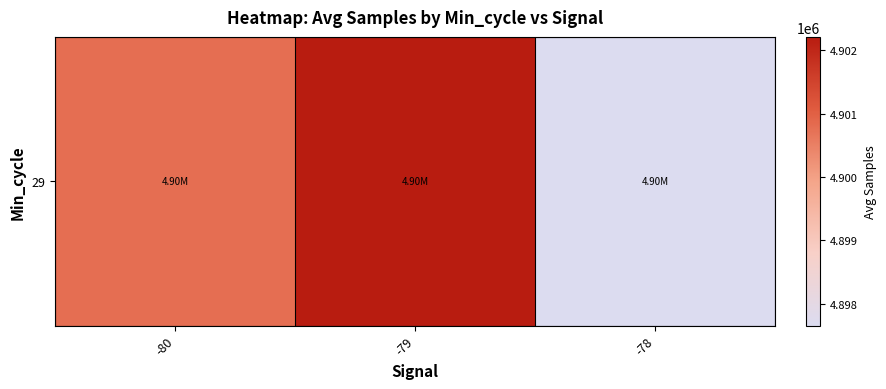

Reading left to right, transcribe all the data shown in this chart.

-80=4900787.8	-79=4902214.4	-78=4897653.0